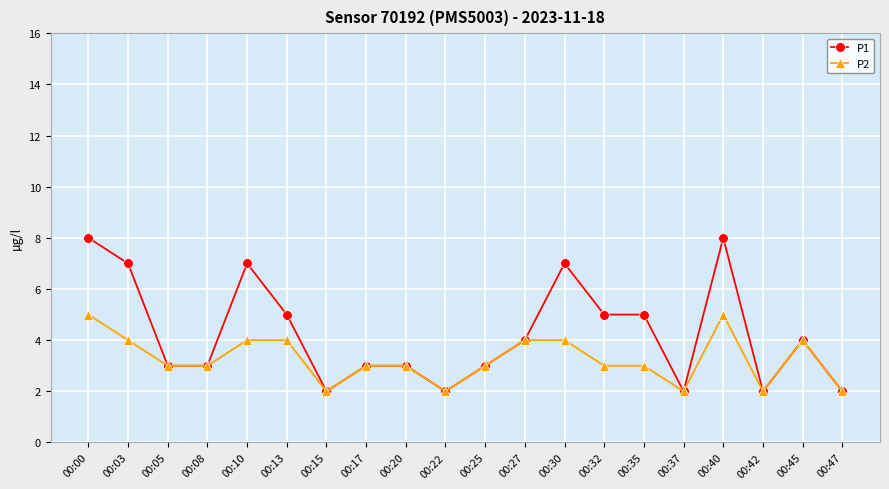

Does the chart display data point markers on the line(s)?

Yes